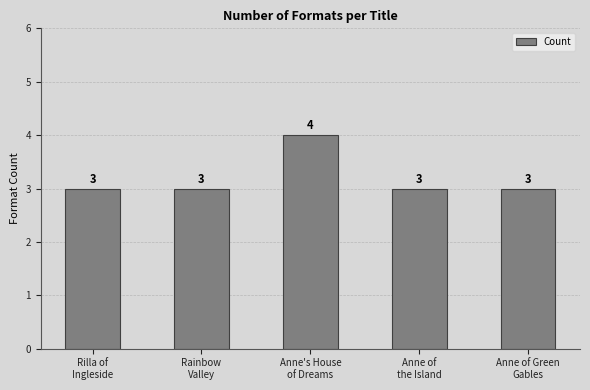

Count the values in the range 3 to 4.

5